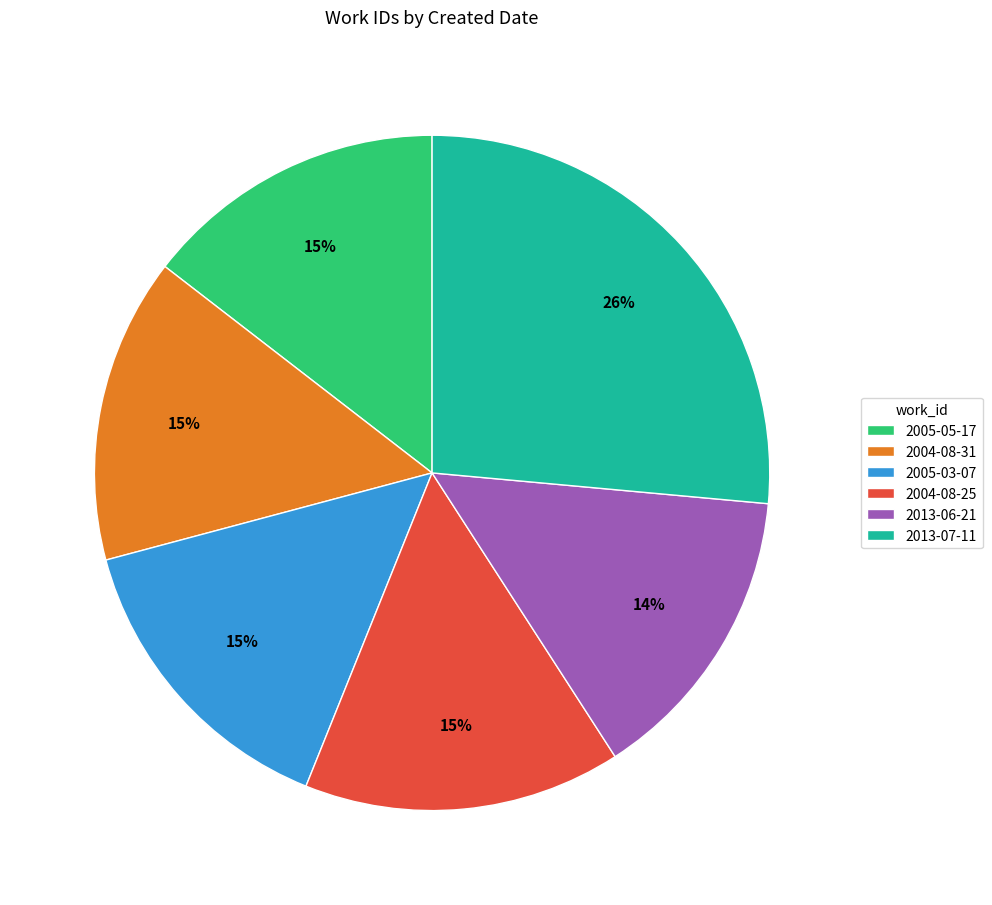

To the nearest percent, what portion does 2004-08-31 represent?

15%